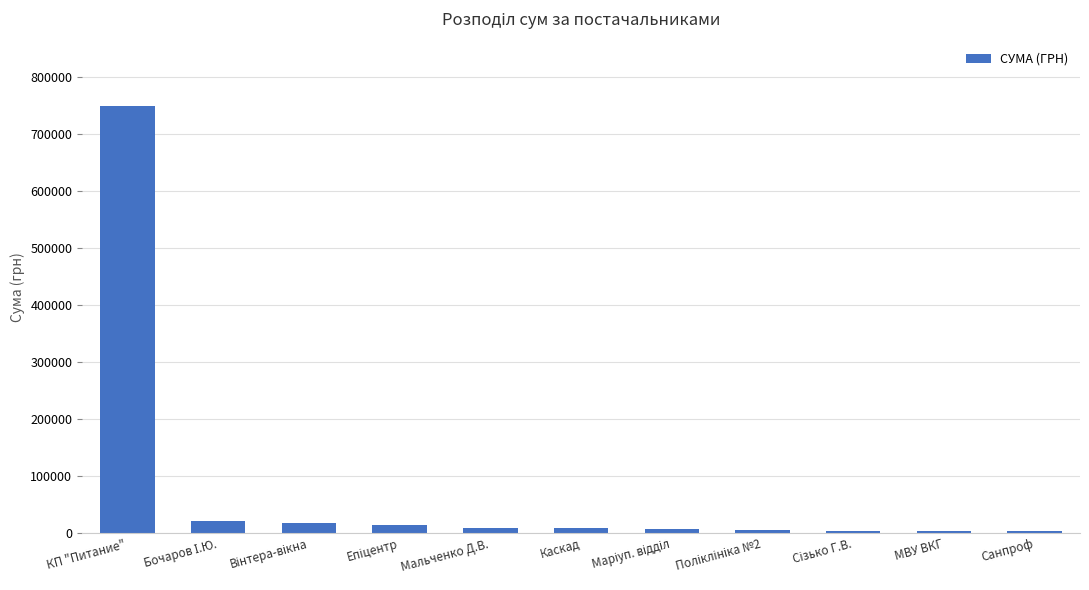

How many data points are less than 8539?

5